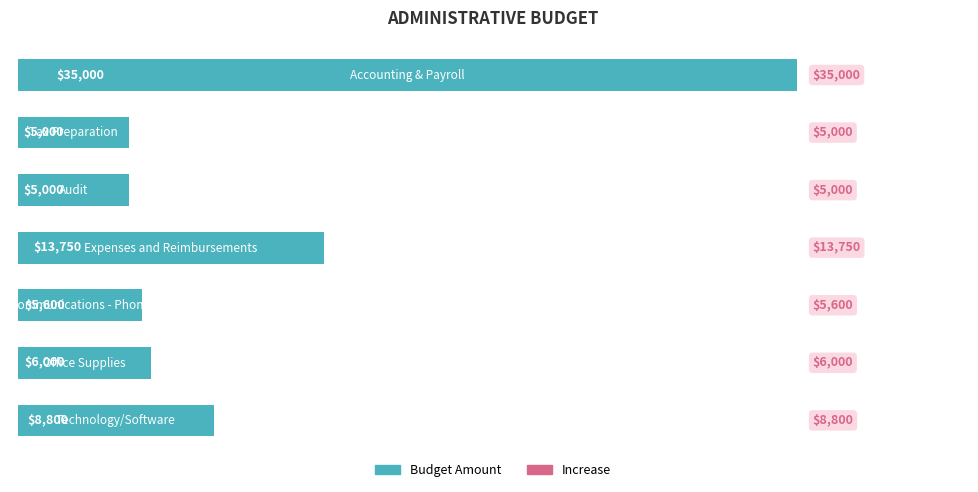

What is the difference between the maximum and minimum values?

30000